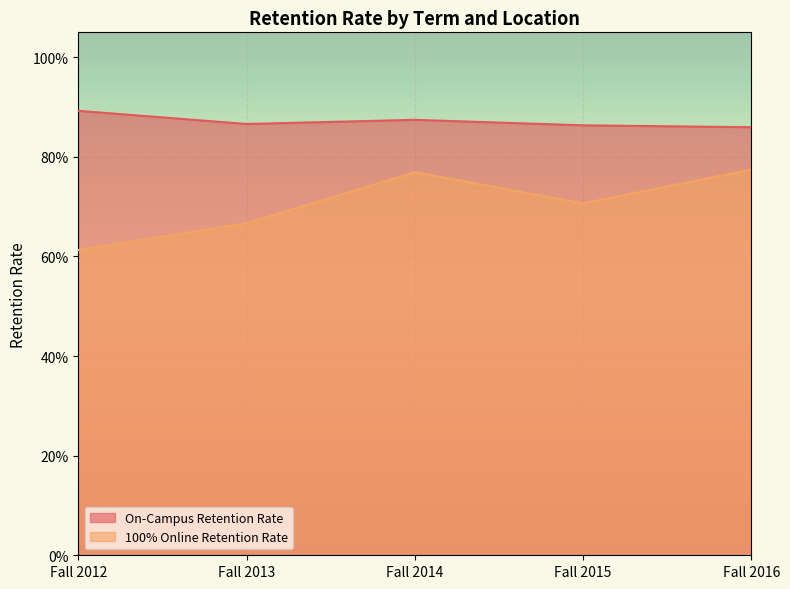

Between Fall 2013 and Fall 2015, which series saw the biggest shift?

100% Online Retention Rate